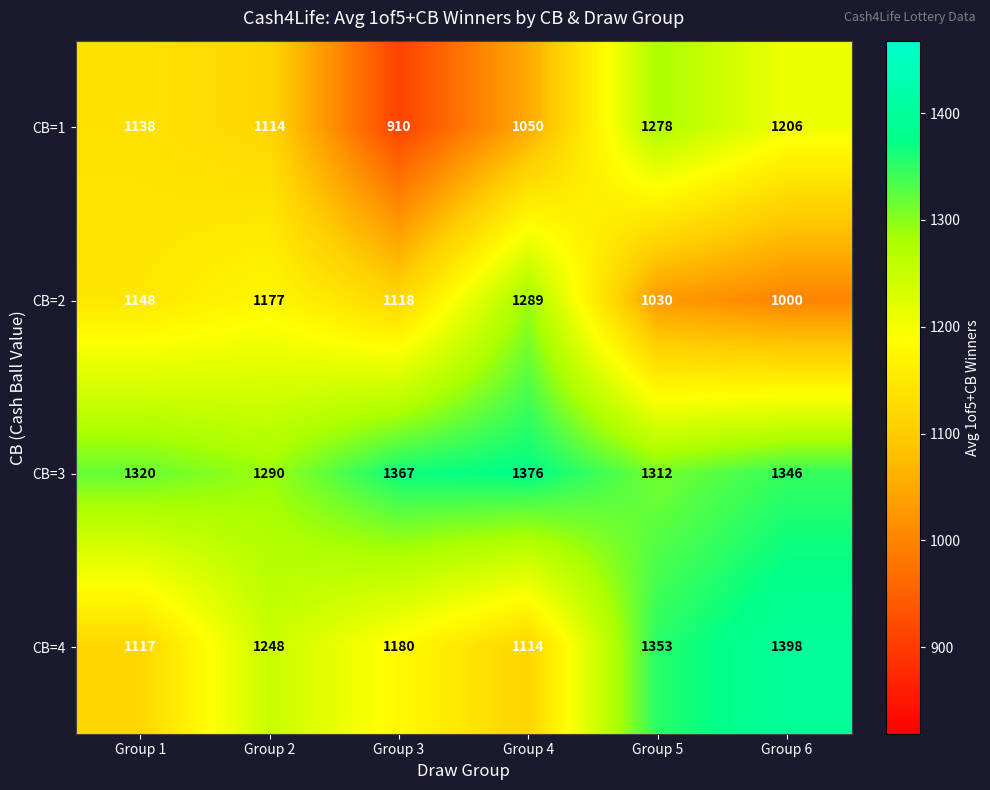

Read the CB=2 value at Group 3.

1118